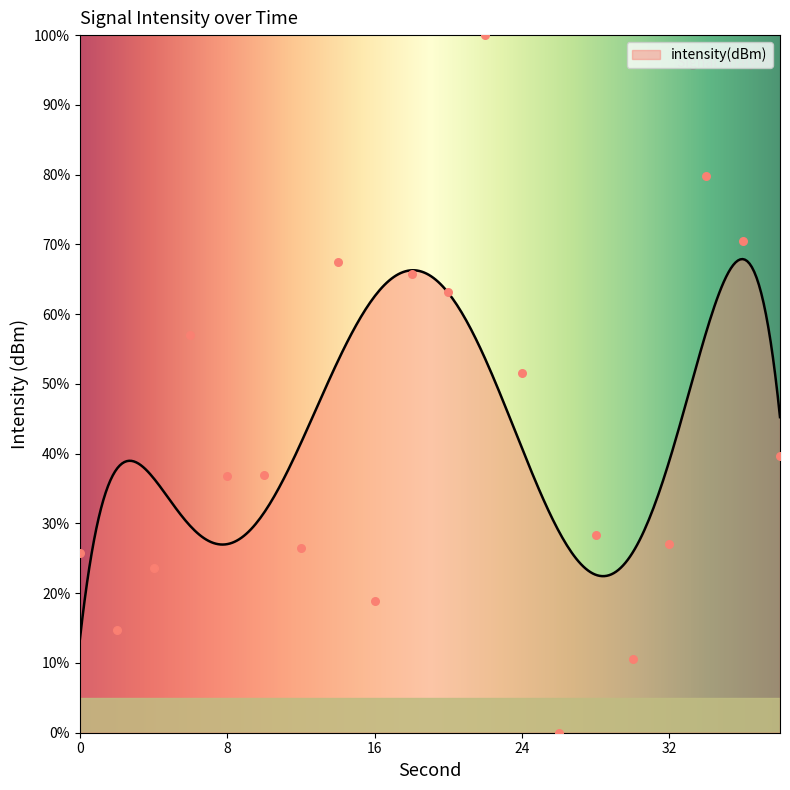

What is the change in value from 20 to 38?

-23.5